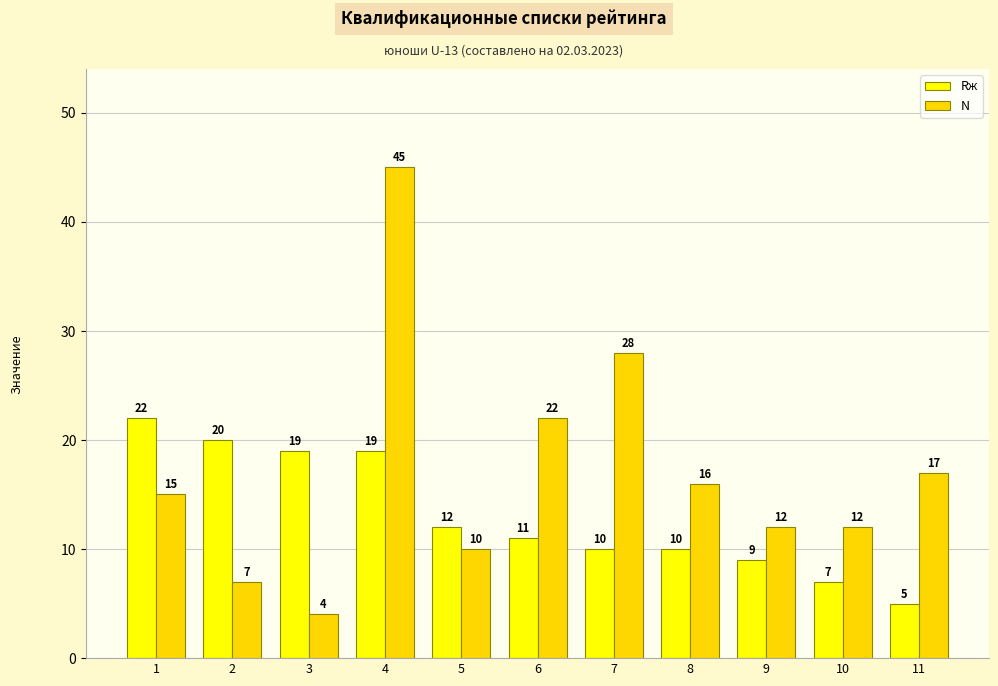

How many categories are shown in the chart?

11